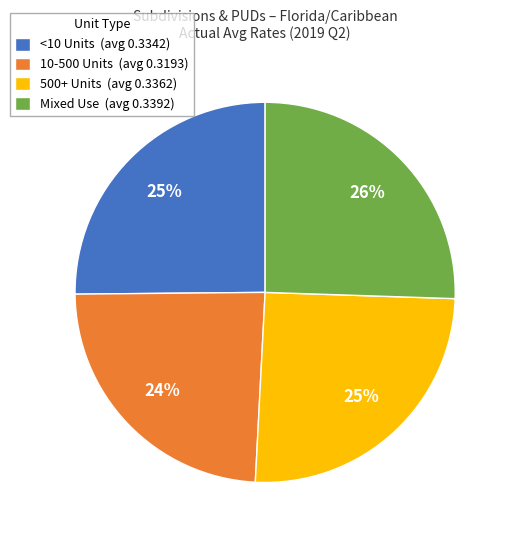

To the nearest percent, what is the average slice percentage?

25%